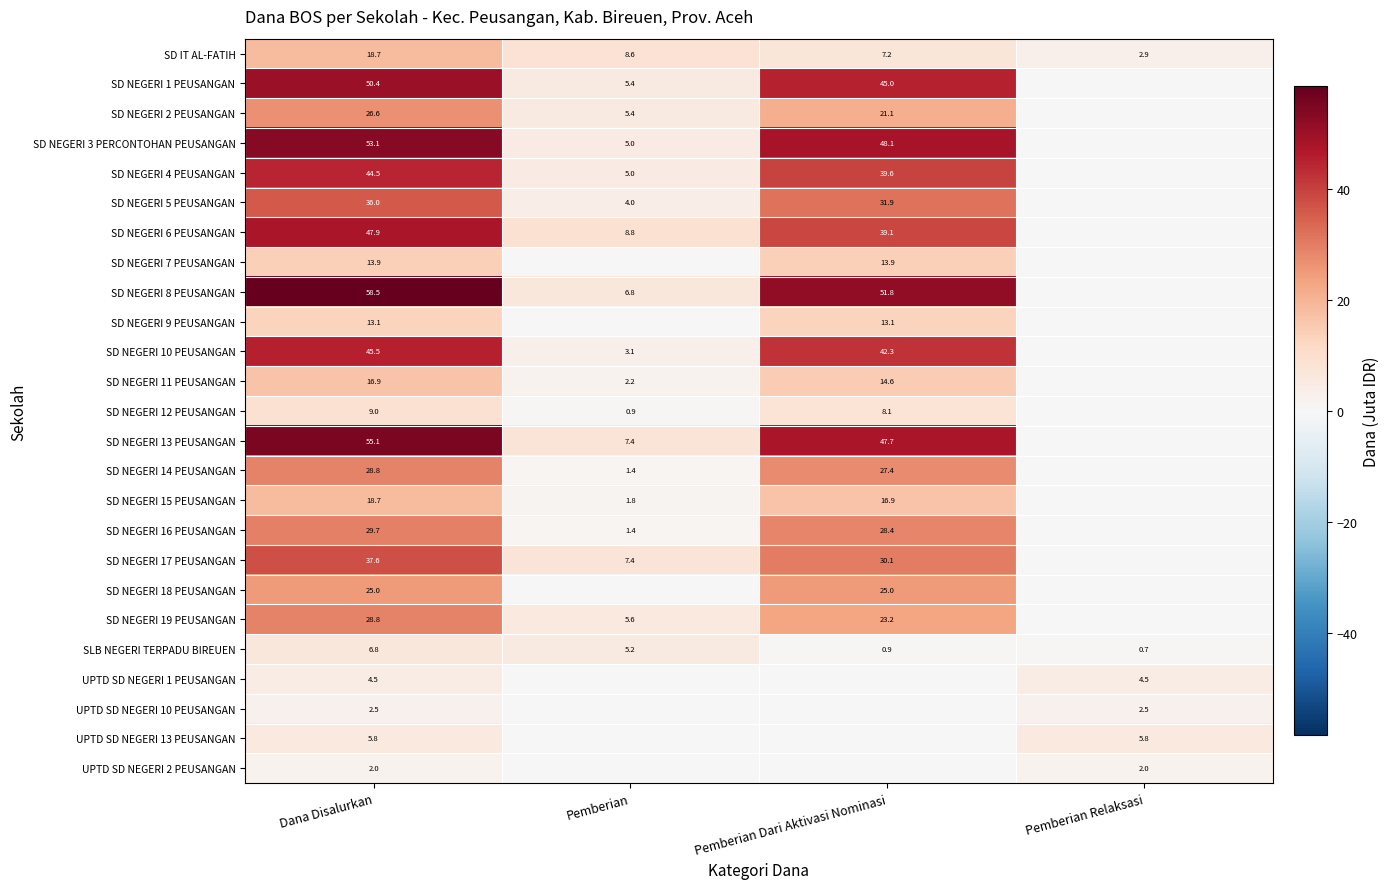

What is the difference between the maximum and minimum values in the SLB NEGERI TERPADU BIREUEN series?

6.1